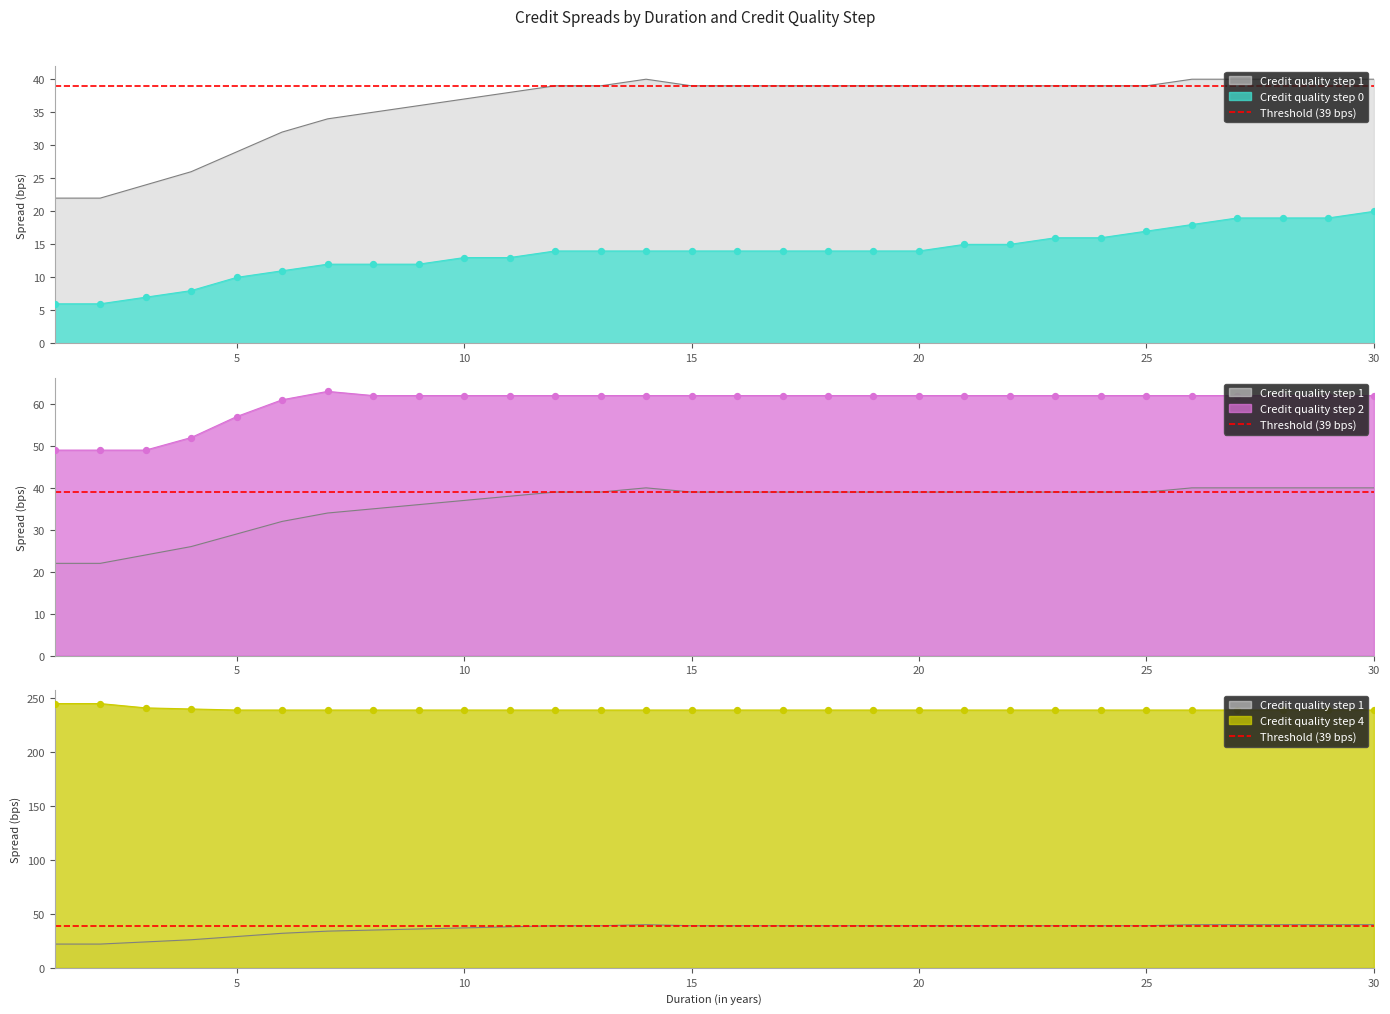

Is the value of Credit quality step 1 at 13 greater than the value of Credit quality step 0 at 21?

Yes